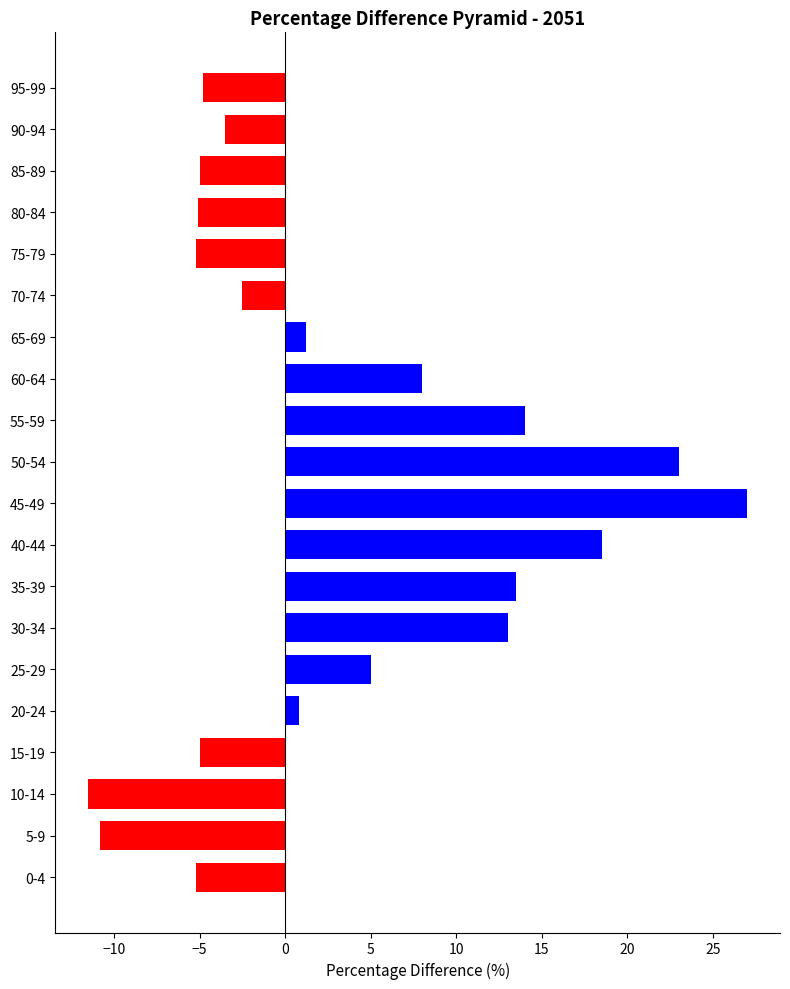

How many data points does each series have?

20